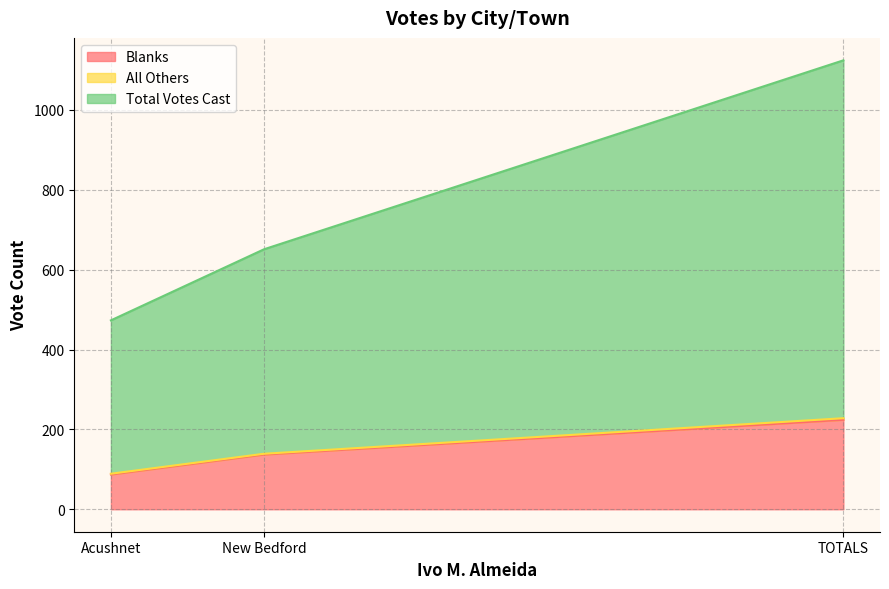

Which series has the largest total across all categories?

Total Votes Cast